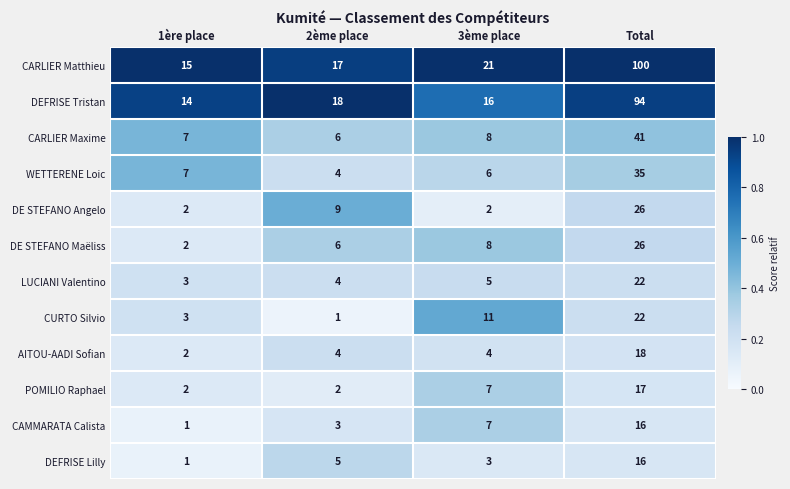

At which label is DEFRISE Lilly closest to 8?

2ème place